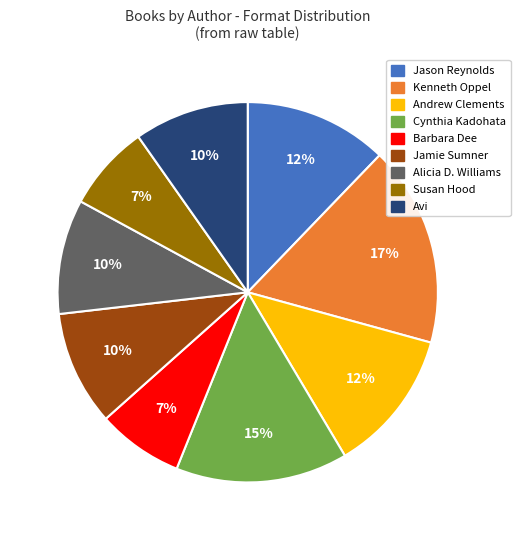

Is there a majority slice in this chart?

No